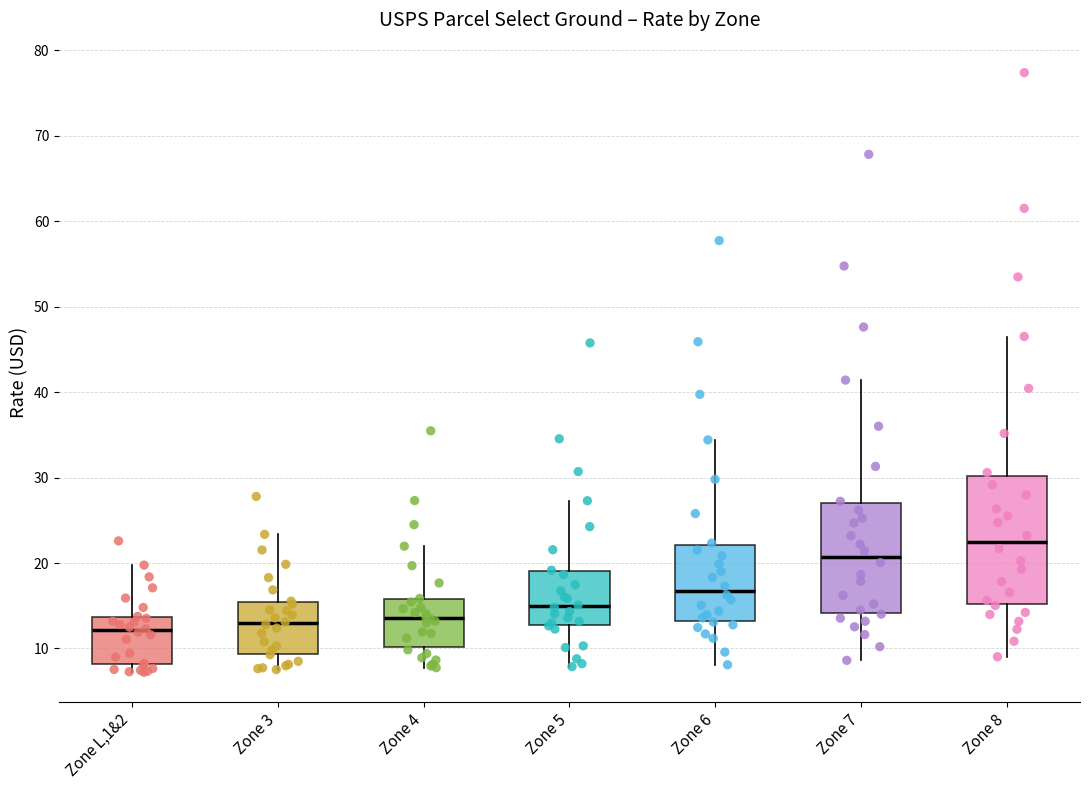

Which box is the tallest, from its lower edge to its upper edge?

Zone 8